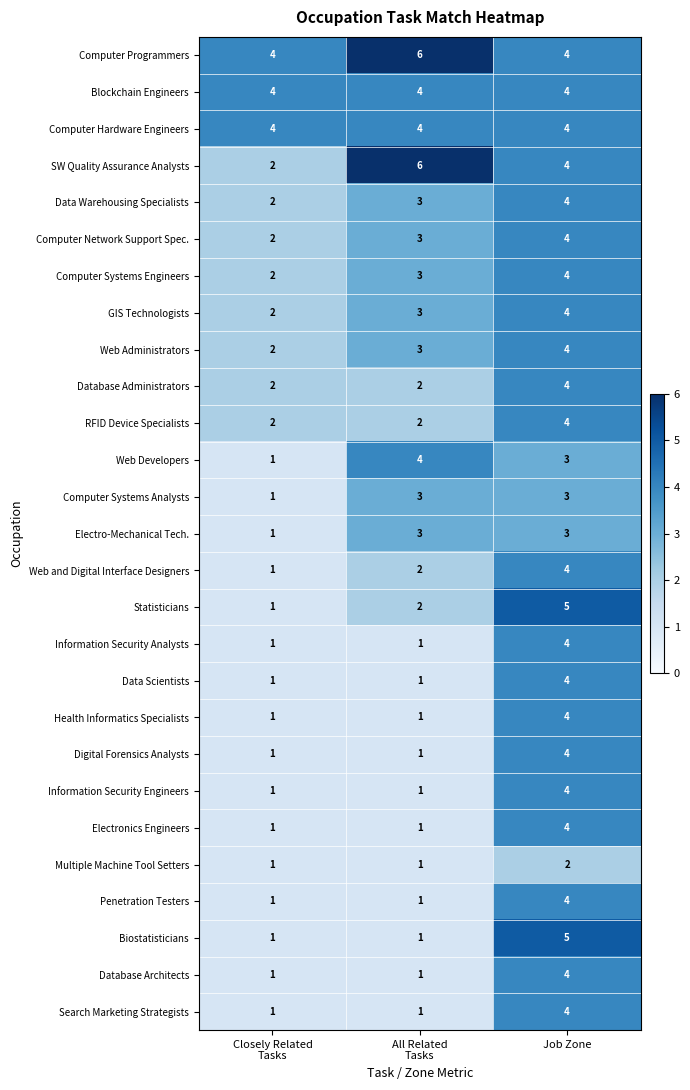

Is it true that Database Architects equals 4 at Job Zone?

True